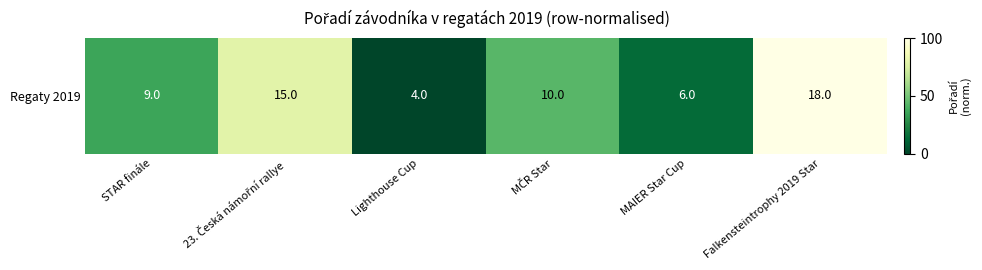

Is it true that the value at STAR finále is 35.7?

True